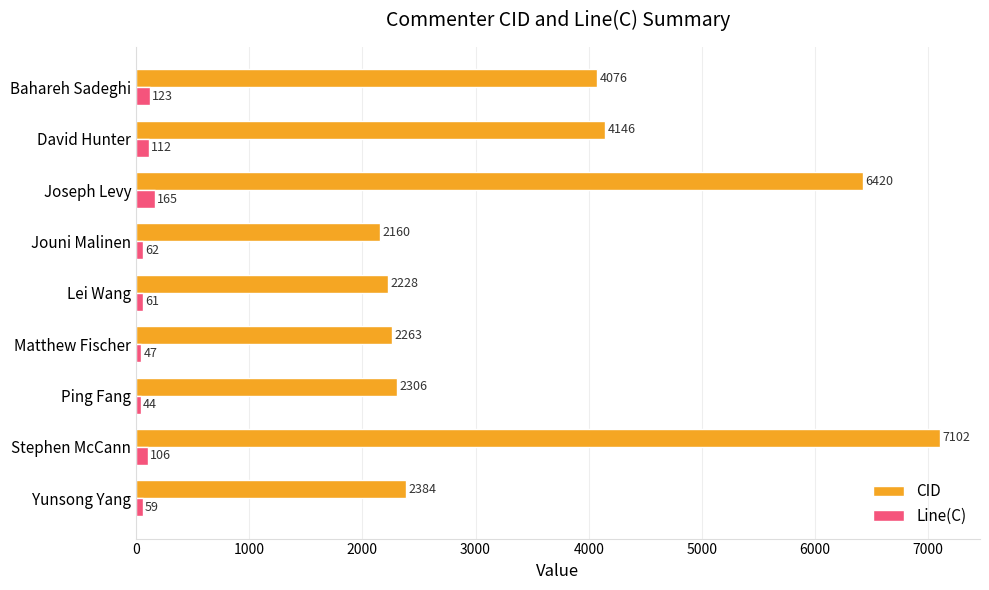

Which category has the lowest value across all series?

Ping Fang